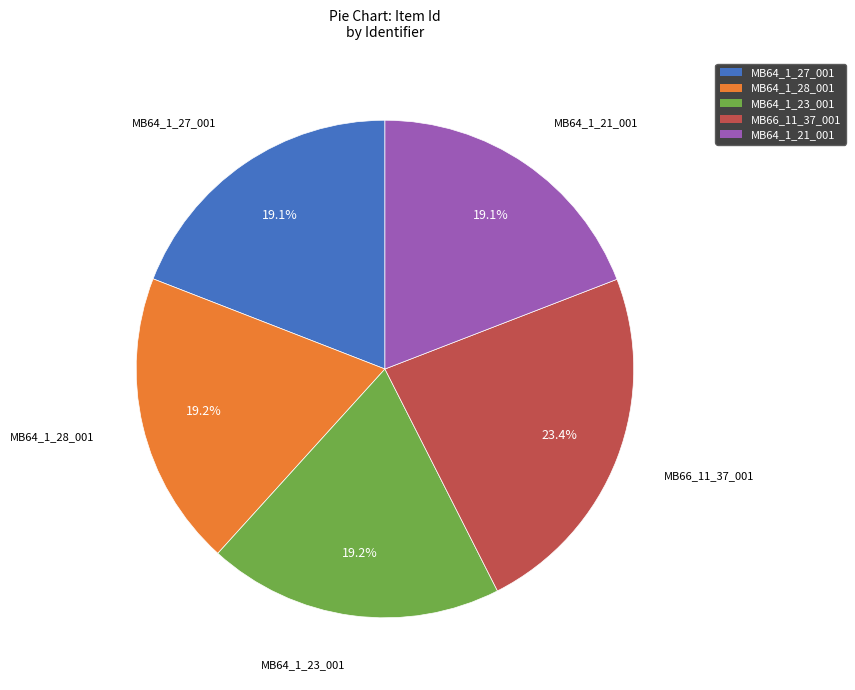

How many slices are in this pie chart?

5